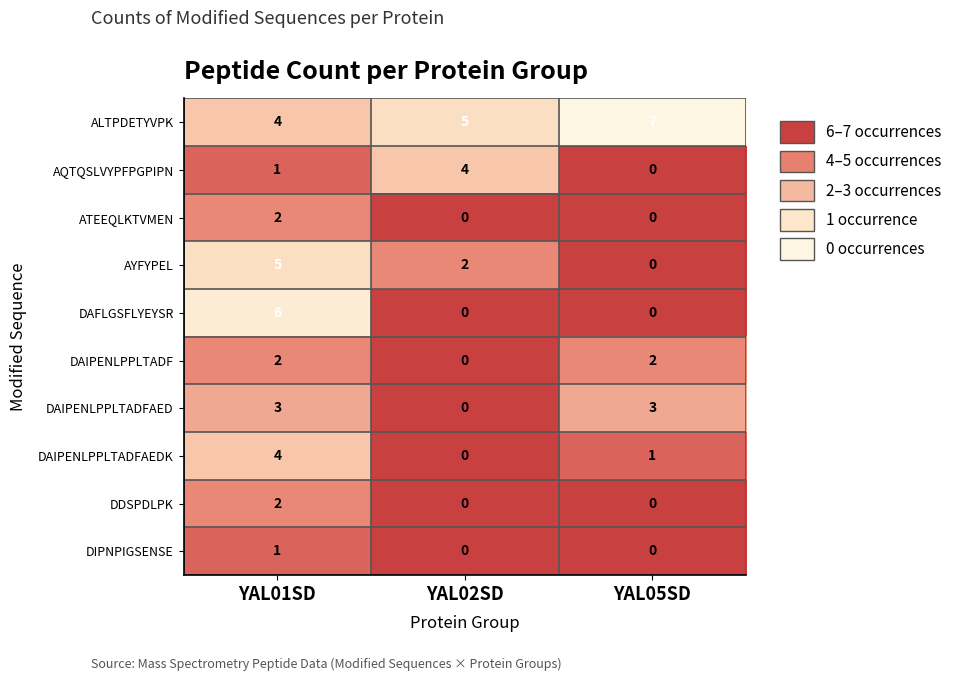

Which category has the highest value in the DIPNPIGSENSE series?

YAL01SD